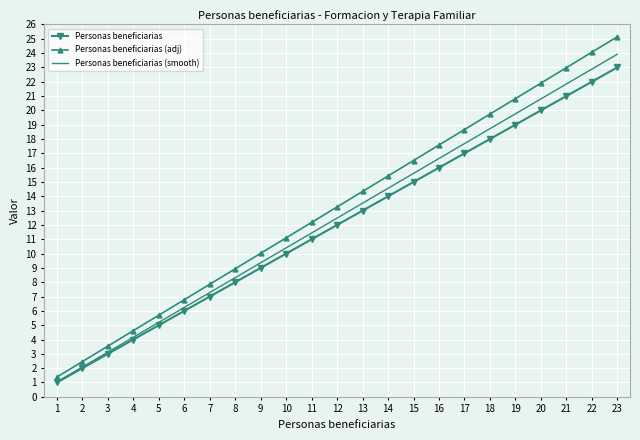

What is the spread (max minus min) of values at 5?

0.7